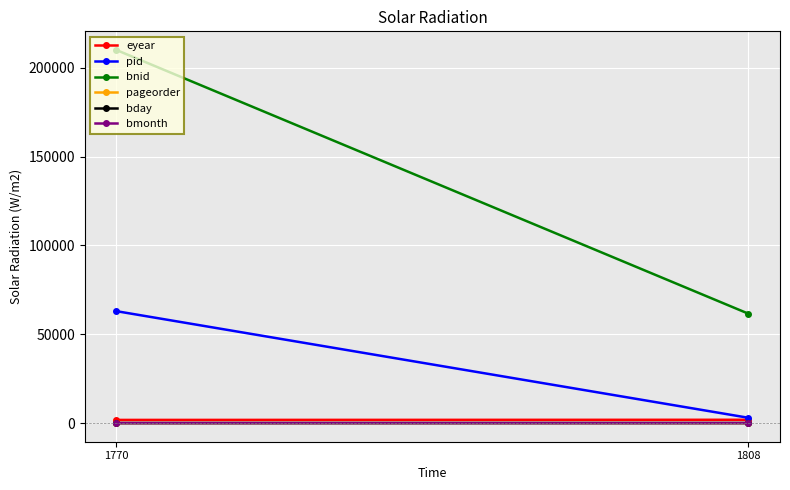

The value of eyear at 1808 is 390. True or false?

False